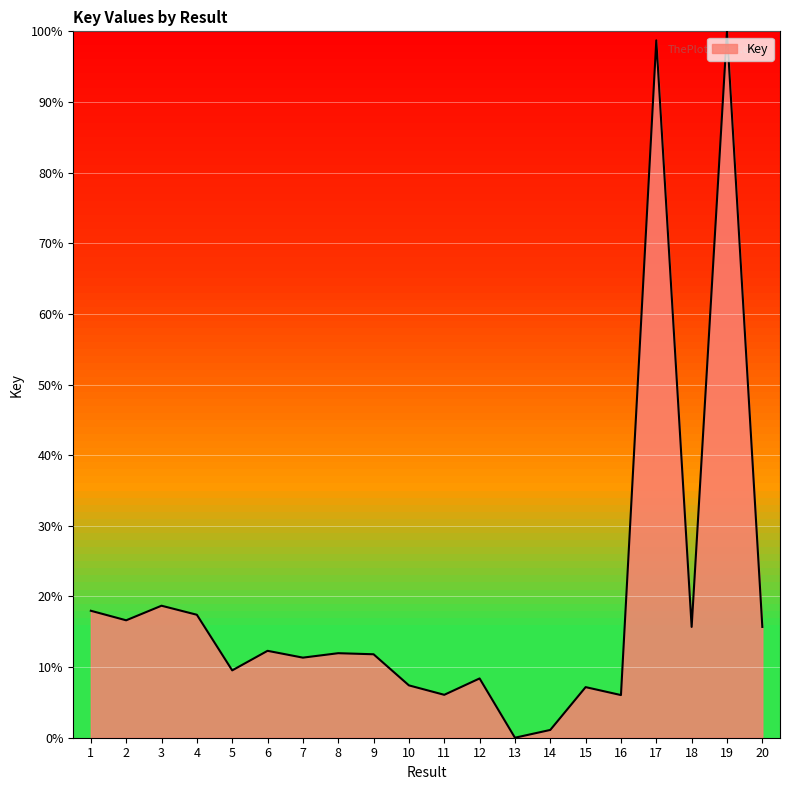

The chart shows a value of 6.1 at 11. True or false?

True